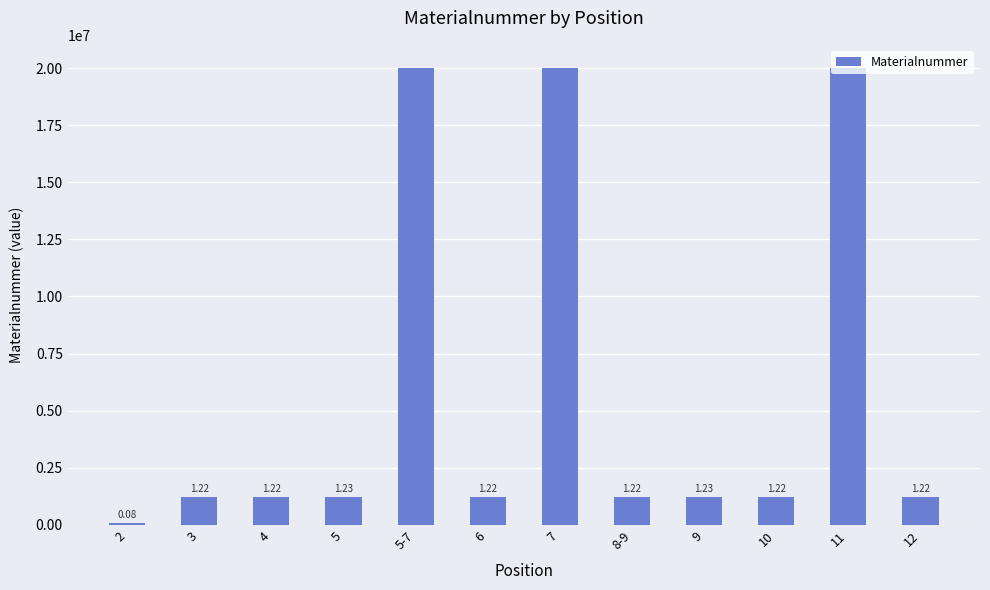

How many bars are there in total?

12